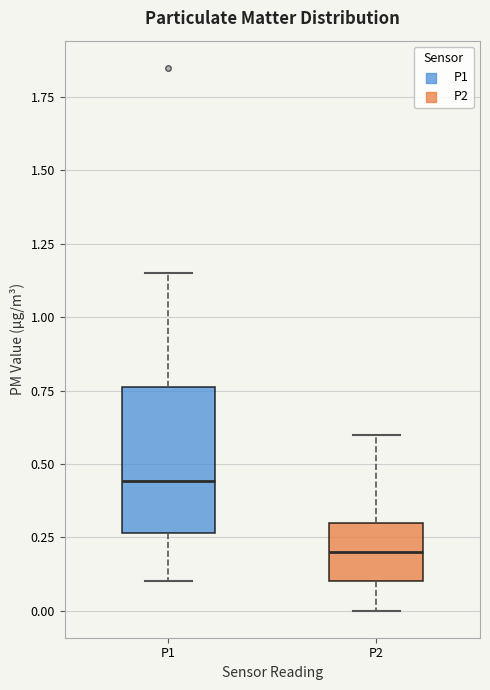

Reading left to right, transcribe this box plot: for each box, give where its median line is, the range the box spans, and where its two whiskers end, as read against the y-axis. The values are not printed on the chart, so give them approximately, as read against the axis.

P1: median 0.45, box 0.25 to 0.75, whiskers 0.10 to 1.15
P2: median 0.20, box 0.10 to 0.30, whiskers 0.00 to 0.60